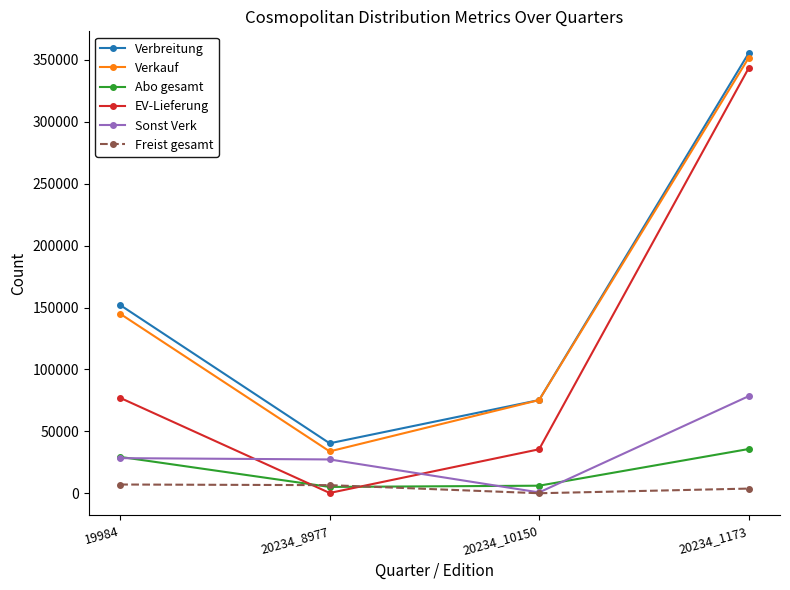

At which label is Abo gesamt closest to 20404?

19984